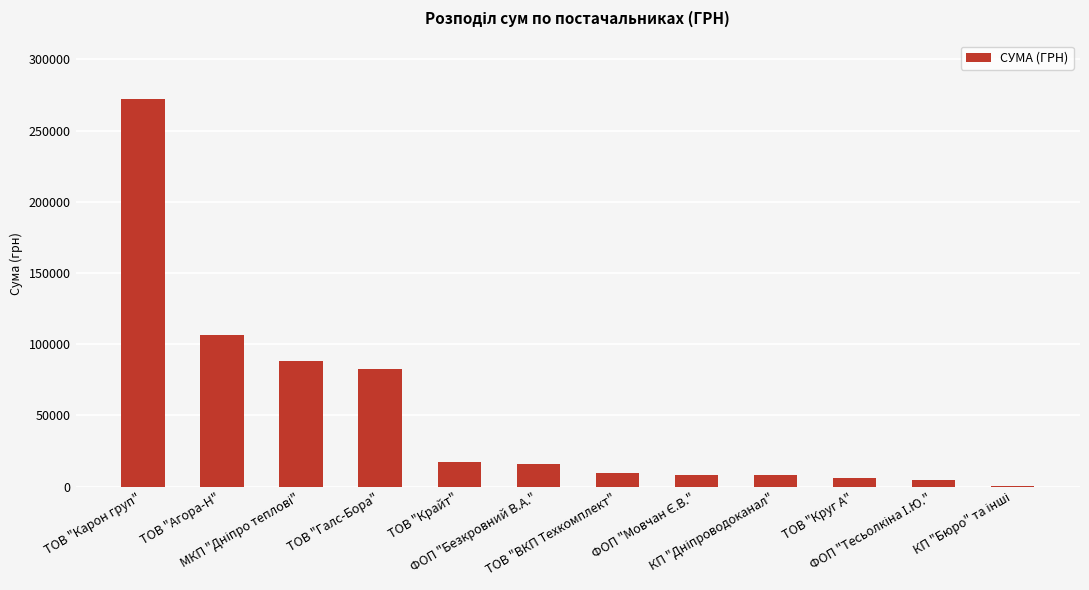

What is the maximum value shown in the chart?

272422.2